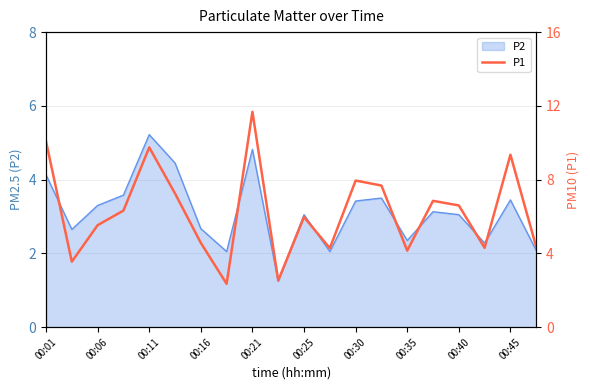

True or false: P2 has a value of 1.2 at 00:45.

False